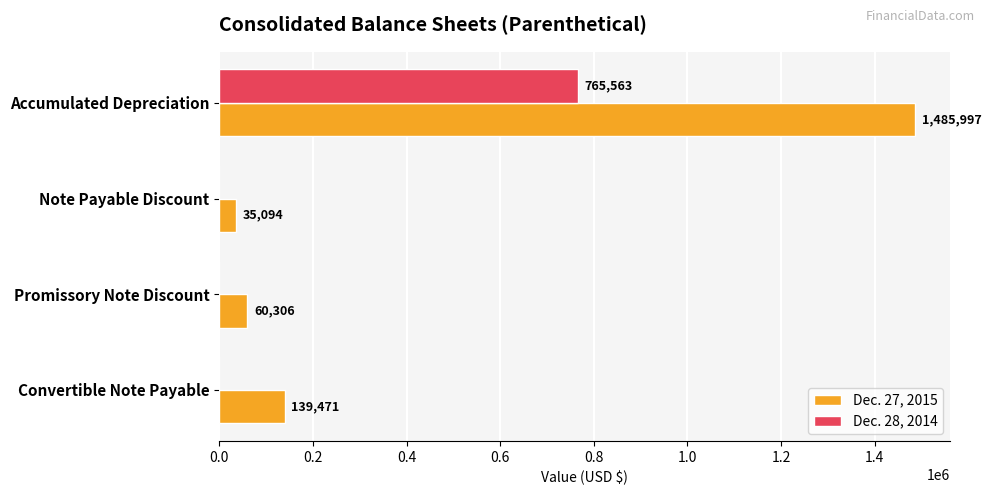

How many categories are shown in the chart?

4